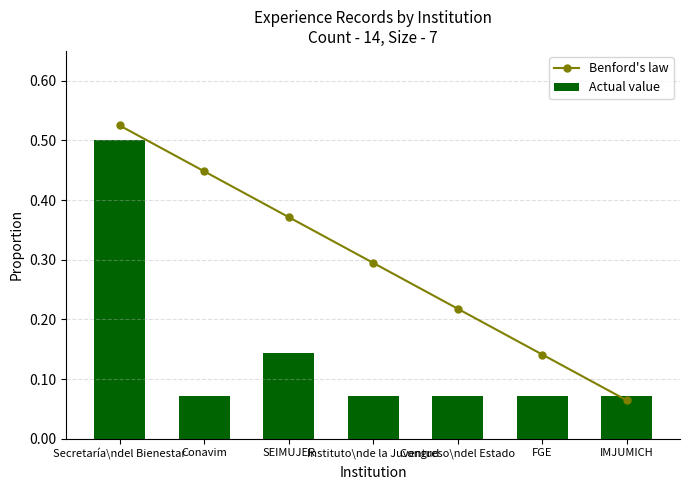

What is the spread (max minus min) of values at Congreso\ndel Estado?

0.1